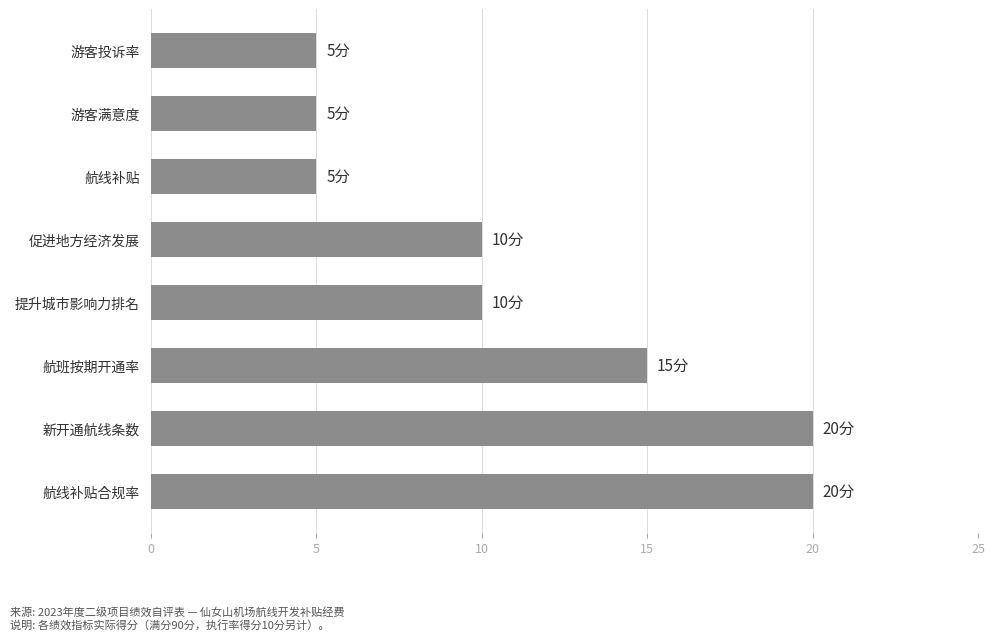

What is the ratio of the value at 促进地方经济发展 to the value at 提升城市影响力排名?

1.0